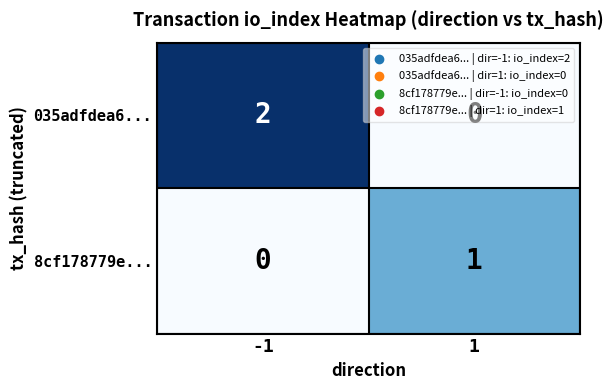

The 035adfdea6... series shows 1 at 1. True or false?

False